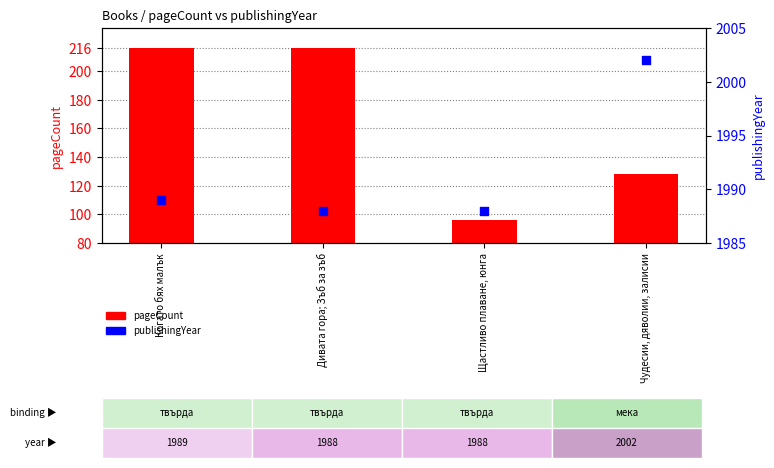

Which series contains the highest Y value?

publishingYear